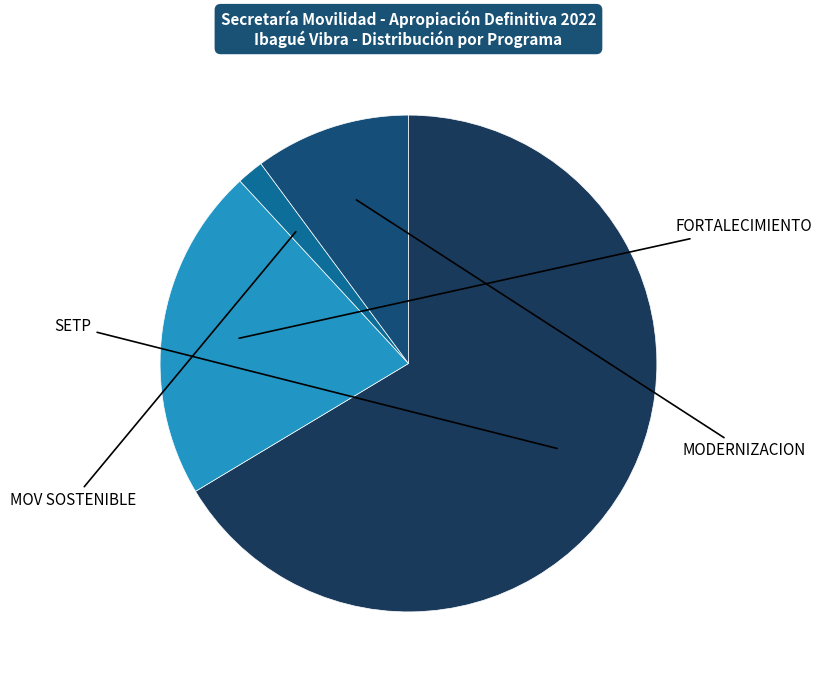

True or false: MOV SOSTENIBLE accounts for 15% of the total.

False